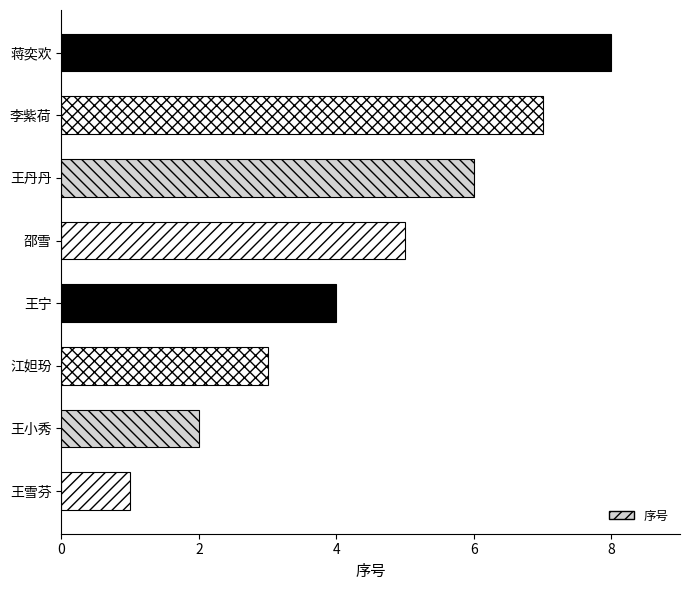

Is it true that the value at 李紫荷 is 3?

False